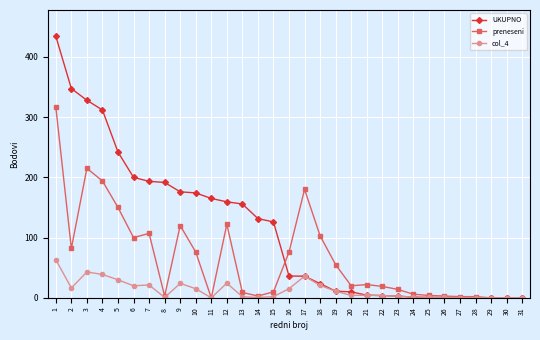

Rank the series by their average value, from lowest to highest.

col_4, preneseni, UKUPNO